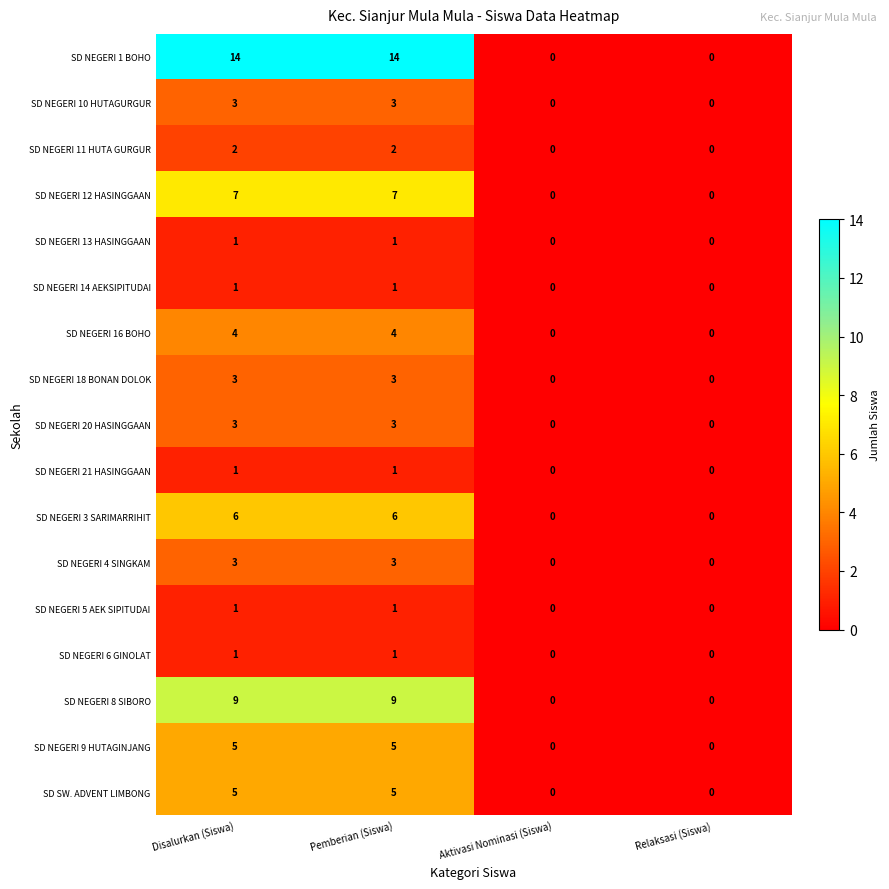

The value of SD NEGERI 14 AEKSIPITUDAI at Pemberian (Siswa) is 2. True or false?

False